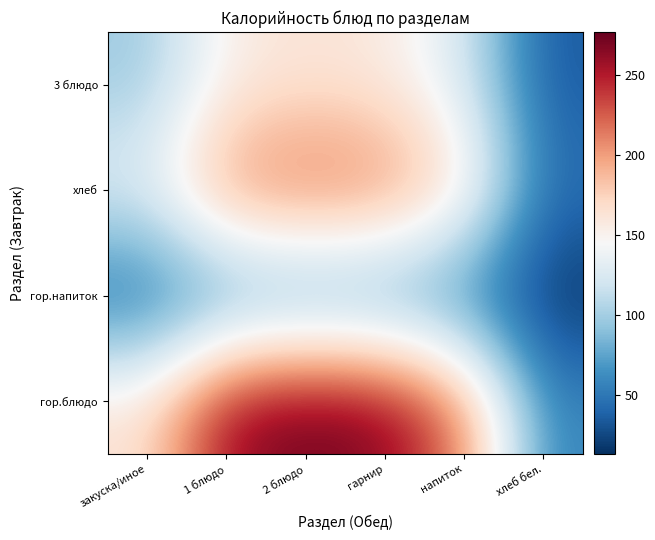

Reading left to right, what are all the values shown in this chart?

гор.блюдо: закуска/иное=165.2	1 блюдо=263.2	2 блюдо=276.7	гарнир=269.2	напиток=213.6	хлеб бел.=57.0
гор.напиток: закуска/иное=37.5	1 блюдо=59.7	2 блюдо=62.8	гарнир=61.1	напиток=48.5	хлеб бел.=12.9
хлеб: закуска/иное=132.9	1 блюдо=211.7	2 блюдо=222.6	гарнир=216.5	напиток=171.9	хлеб бел.=45.9
3 блюдо: закуска/иное=96.4	1 блюдо=153.5	2 блюдо=161.5	гарнир=157.0	напиток=124.6	хлеб бел.=33.3